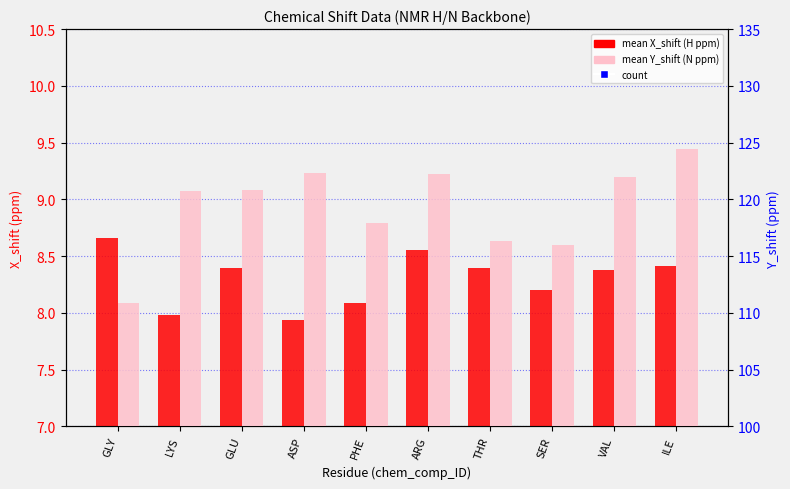

Which series has the largest total across all categories?

mean Y_shift (N ppm)